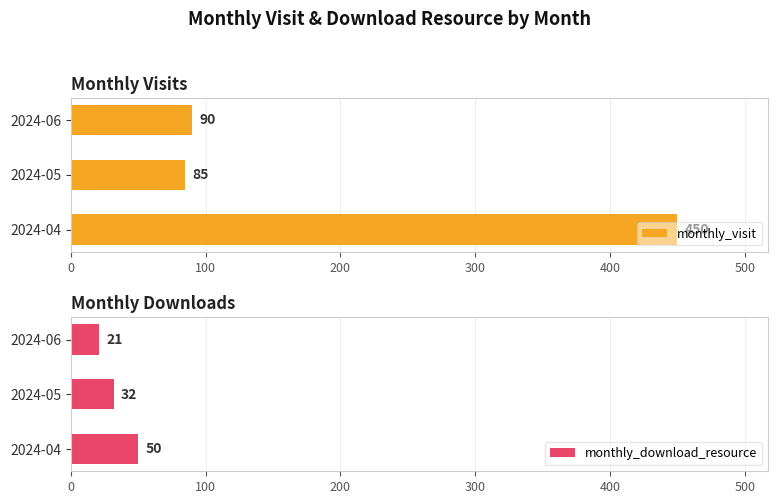

At how many categories does at least one series exceed 260?

1